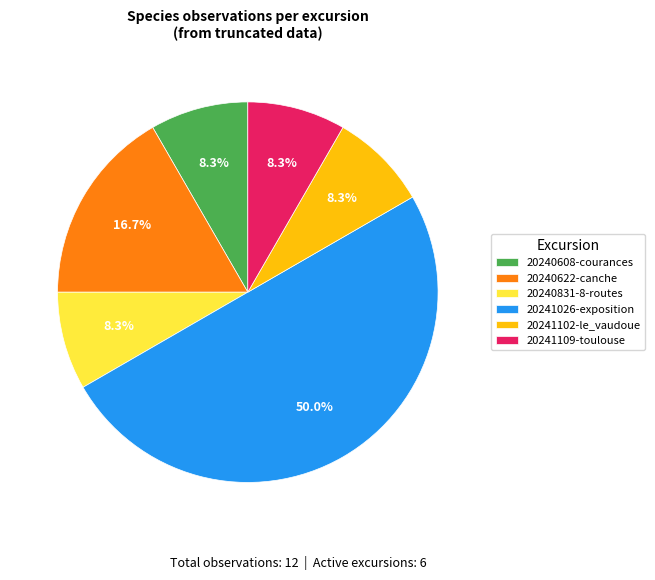

Does 20240608-courances account for over 50% of the chart?

No